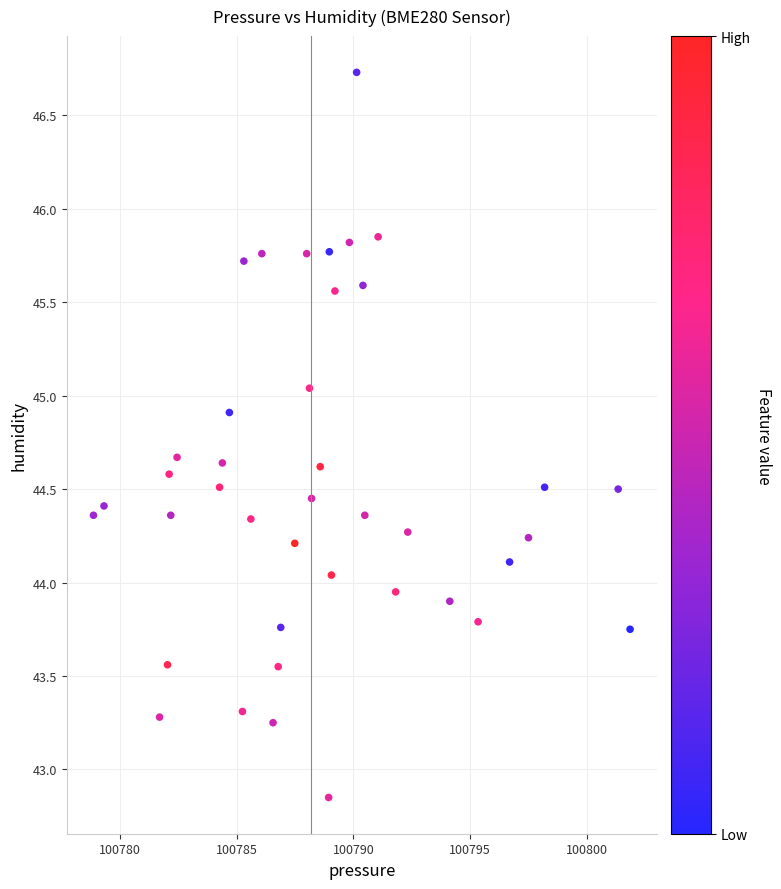

What is the range of X values (max minus min)?

23.0